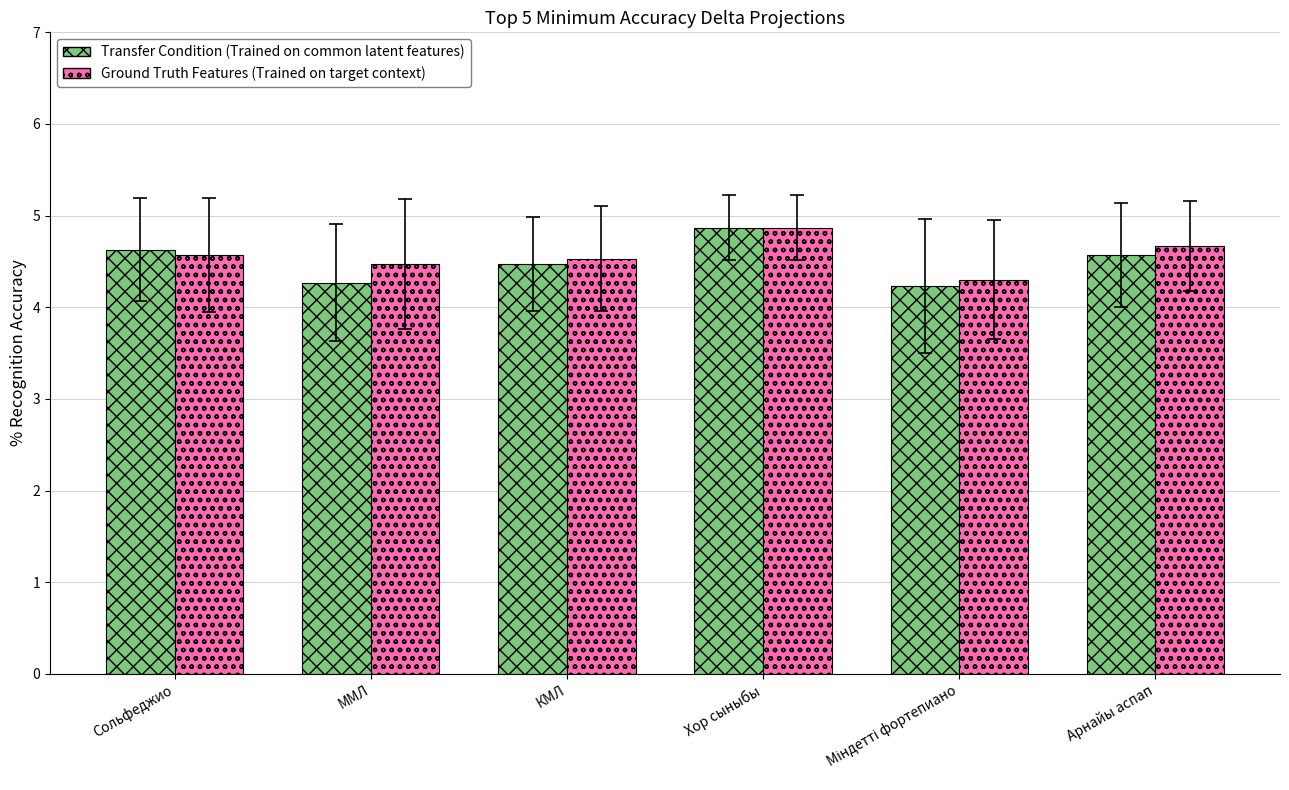

What is the total value across all series at Сольфеджио?

9.2